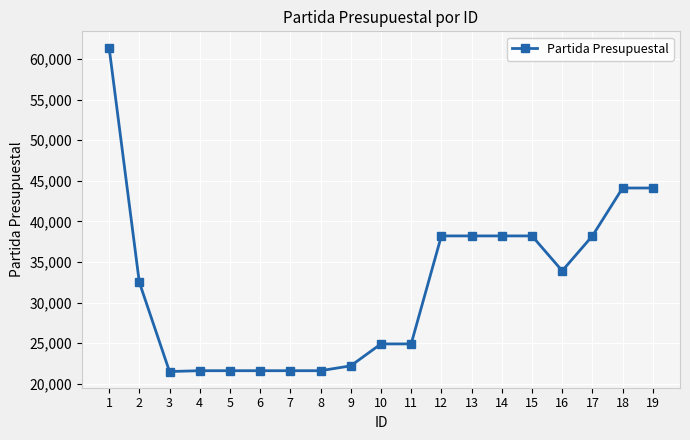

Does the chart display data point markers on the line(s)?

Yes